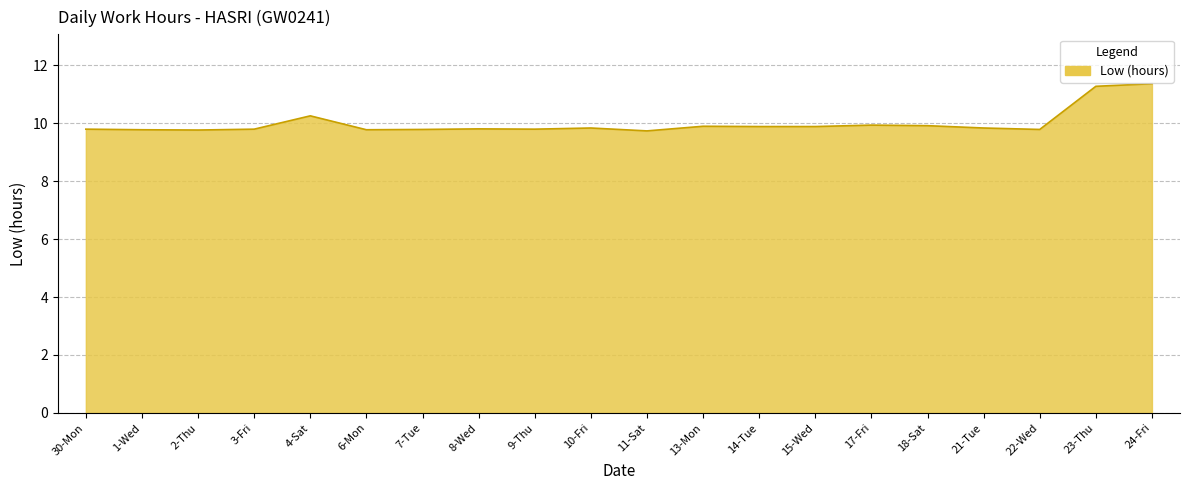

What position from the left is 4-Sat?

5